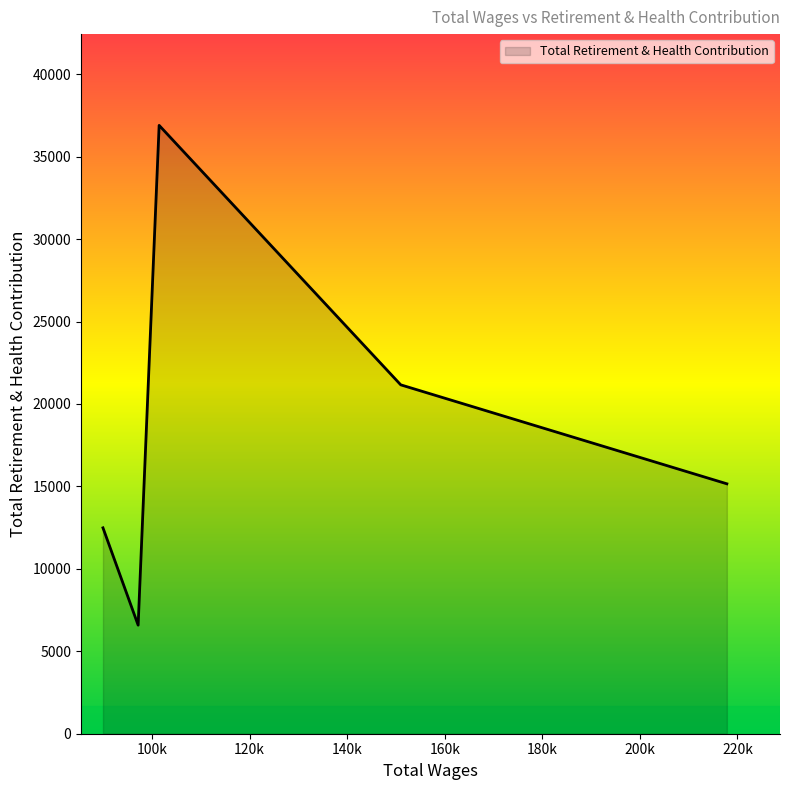

True or false: the data has more than 2 interior local peaks.

False